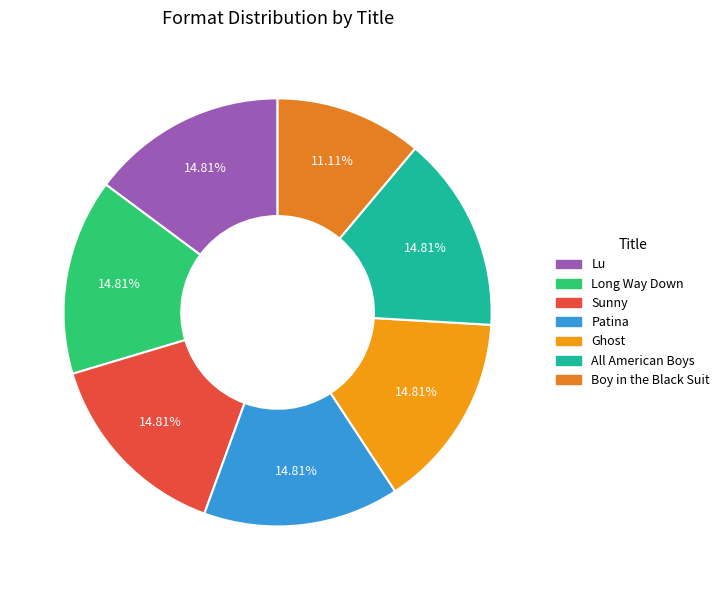

The Sunny slice represents 15% of the pie. True or false?

True